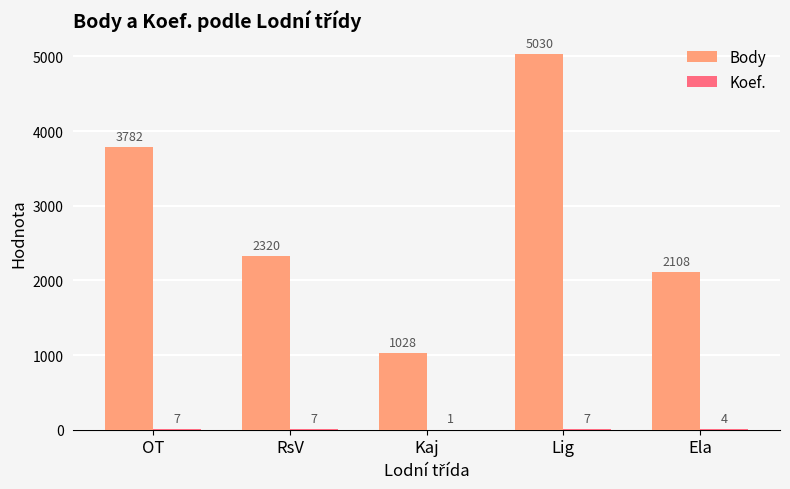

At which category does the chart reach its peak across all series?

Lig